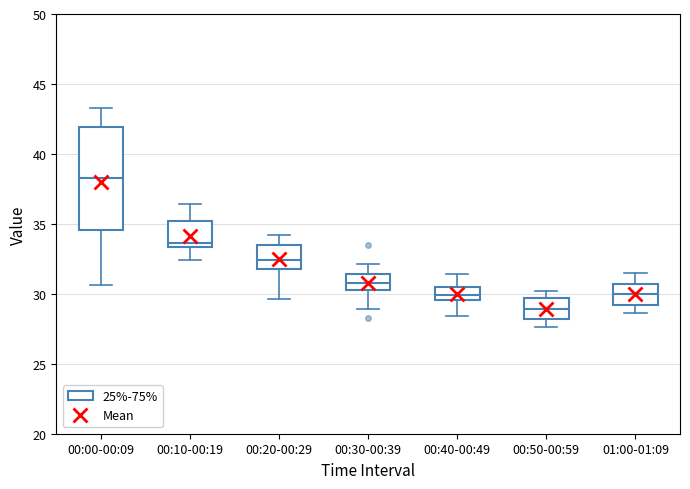

Where is the lower edge of the box for 00:10-00:19 on the y-axis? The values are not printed on the chart, so give them approximately, as read against the axis.

33.5